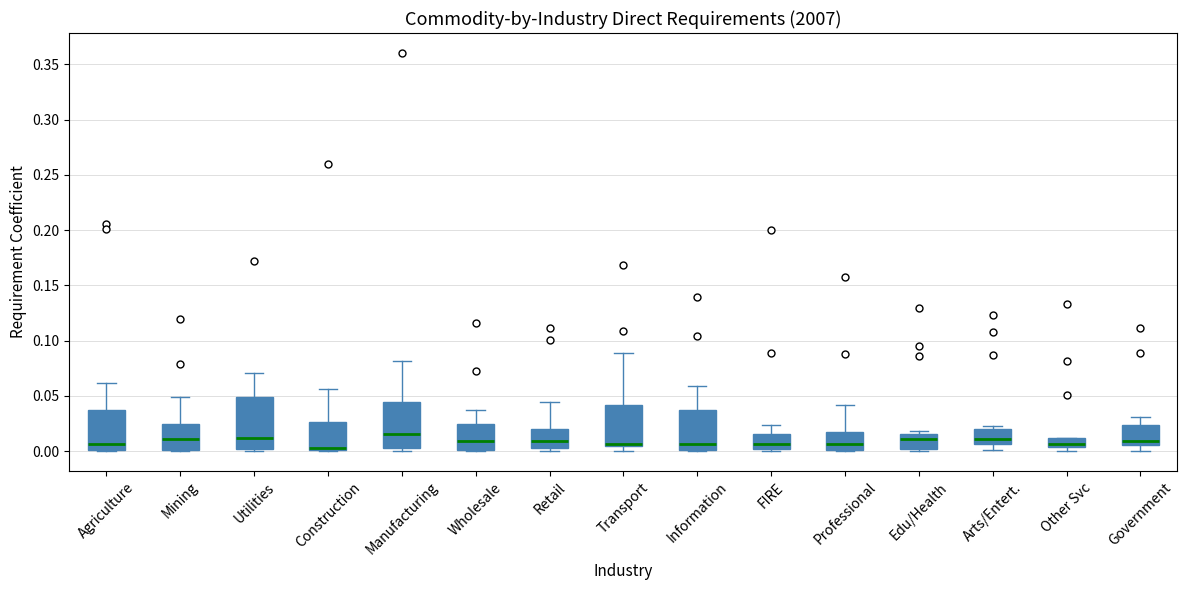

Where does the median line of the box for Professional sit on the y-axis? The values are not printed on the chart, so give them approximately, as read against the axis.

0.005